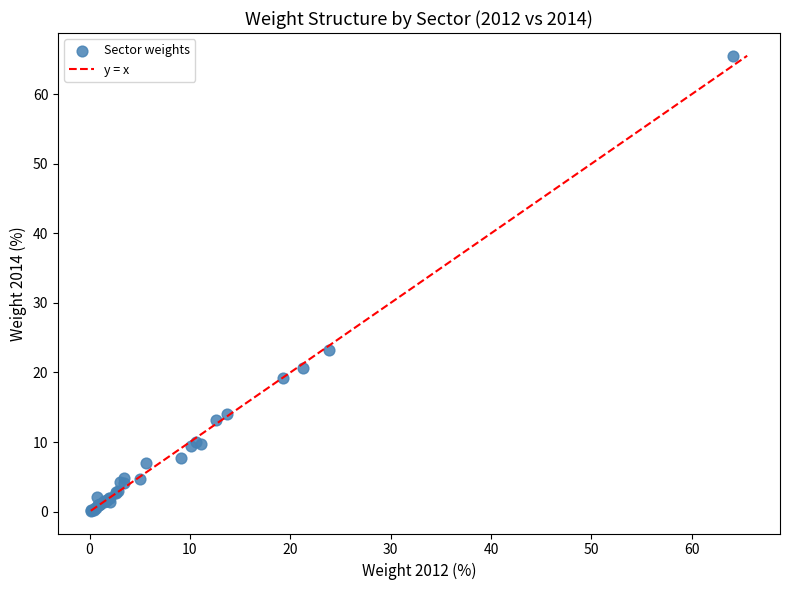

What Y value in the scatter plot is closest to 32?

23.3